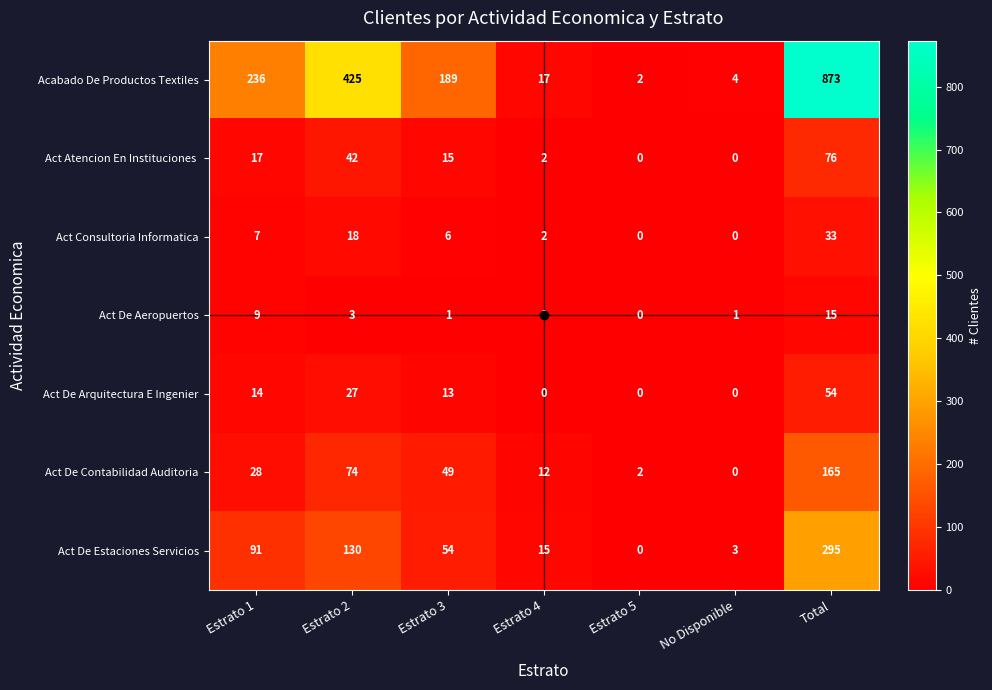

Which series has the largest range (max minus min)?

Acabado De Productos Textiles